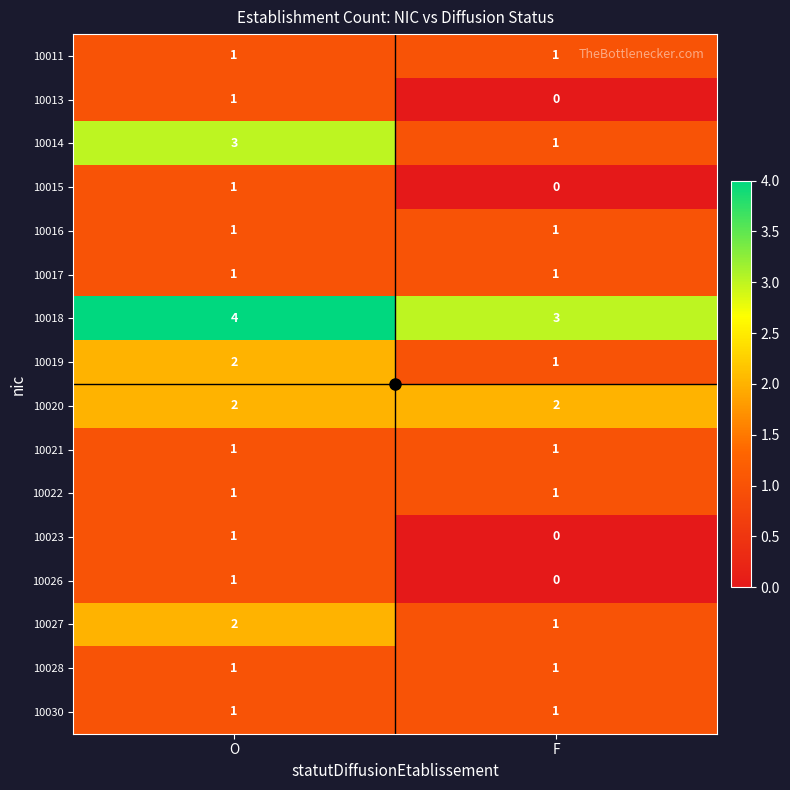

What is the sum of all 10027 values?

3